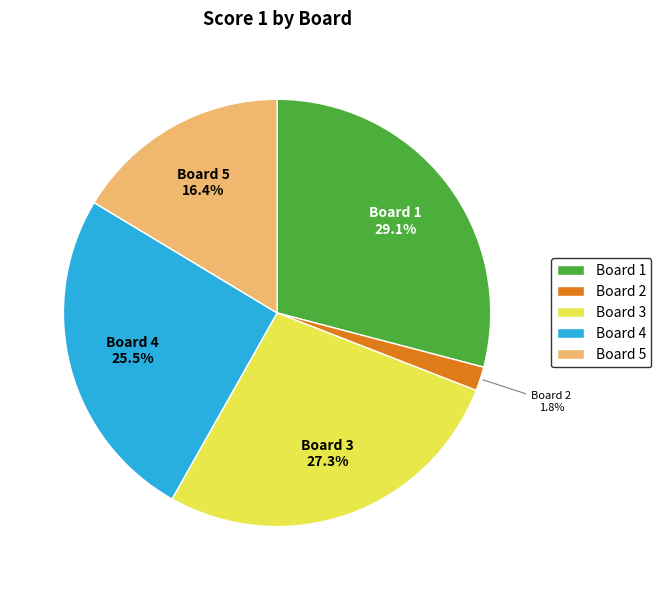

Between Board 4 and Board 1, which is larger?

Board 1